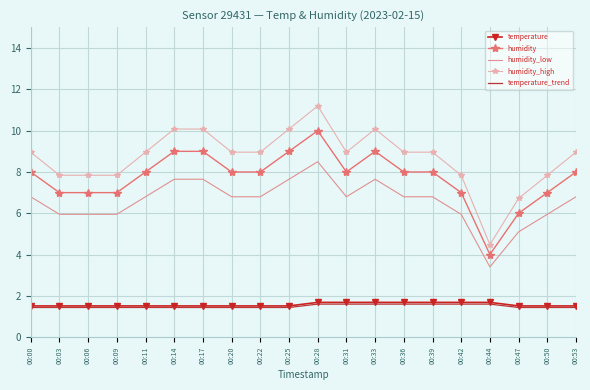

Which series has the widest spread of values?

humidity_high